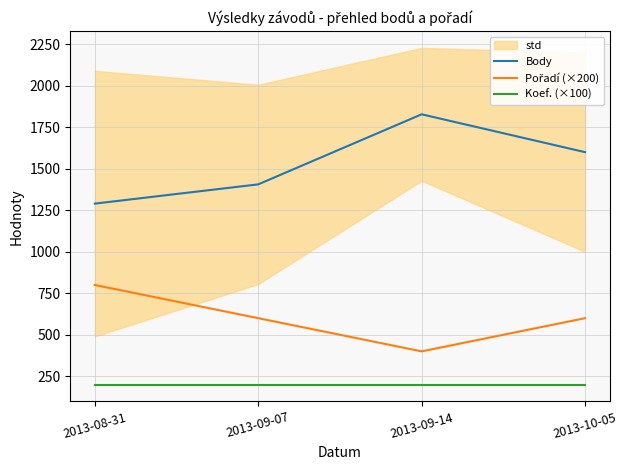

Rank the series by their average value, from lowest to highest.

Koef. (×100), Pořadí (×200), Body